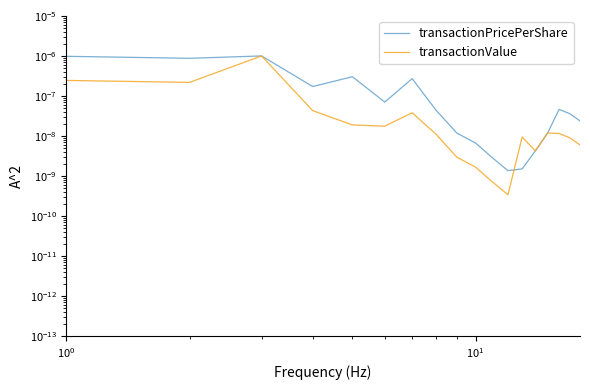

Which series has the largest range (max minus min)?

transactionValue